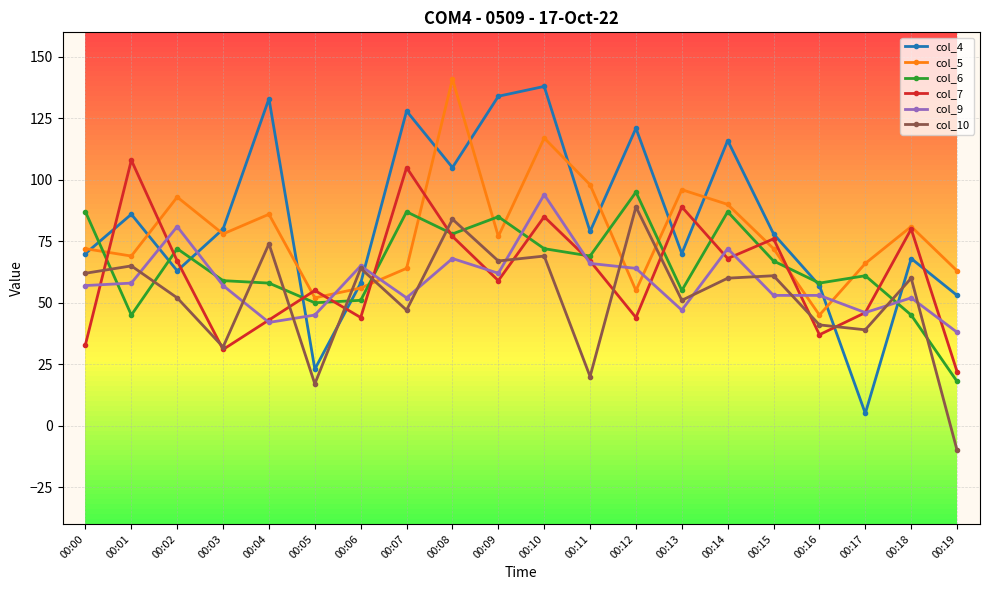

What is the maximum value for col_7?

108